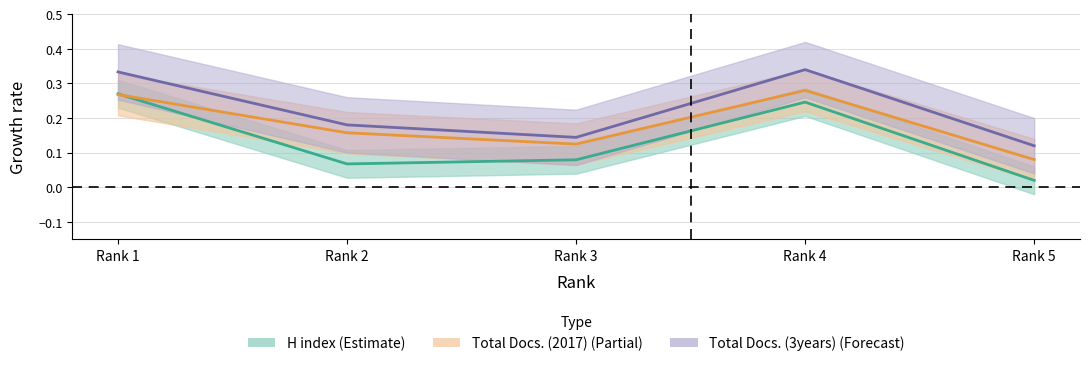

What is the lowest value of the Total Docs. (3years) series?

0.1